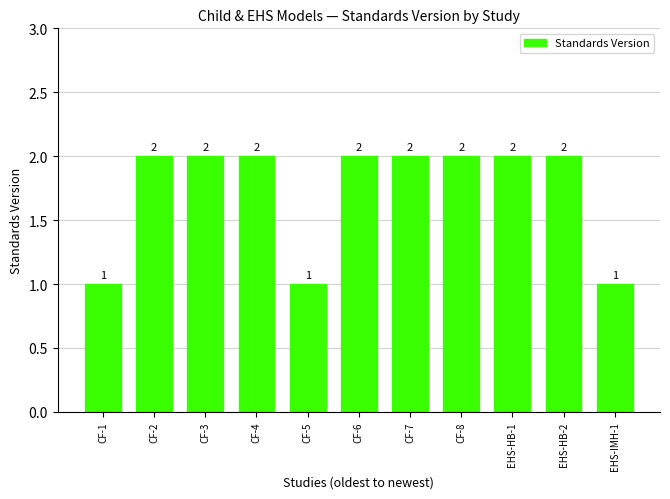

How many values are between 1 and 2?

11